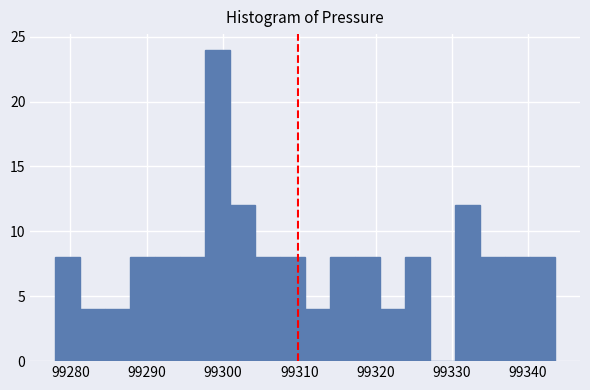

Around what value on the x-axis is the tallest bar? Give the approximate position of its centre, as read against the axis.

99299